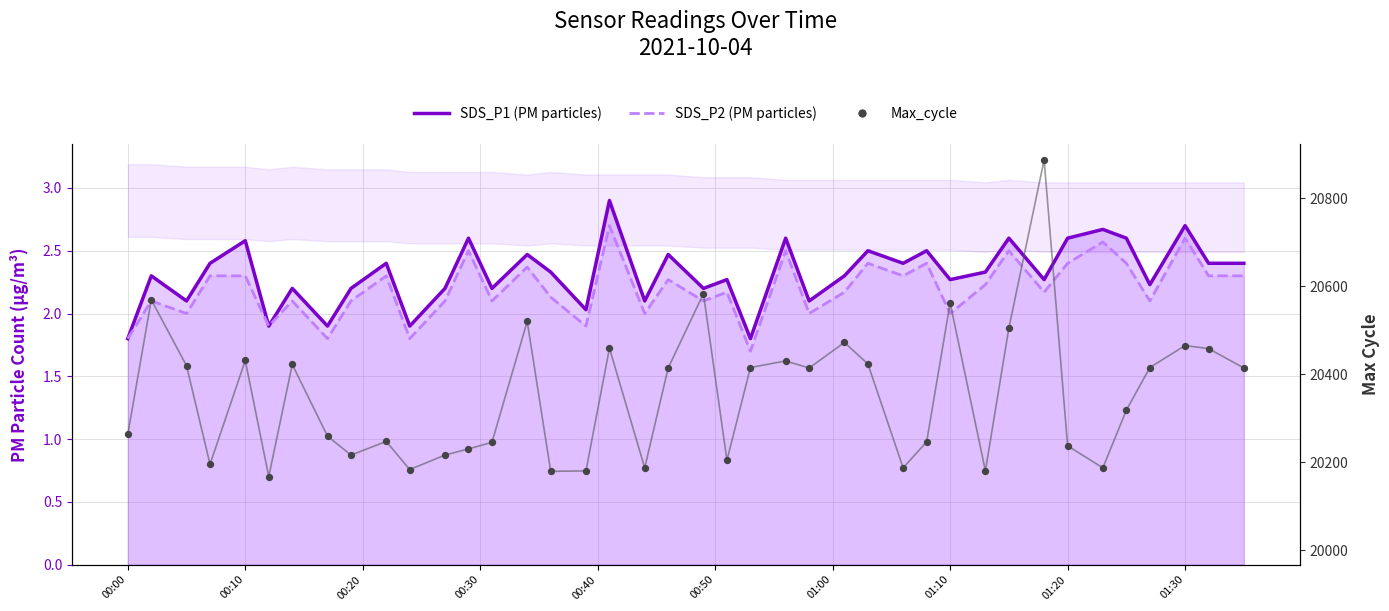

Is the value of Max_cycle at 16 greater than the value of SDS_P1 (PM particles) at 23?

Yes